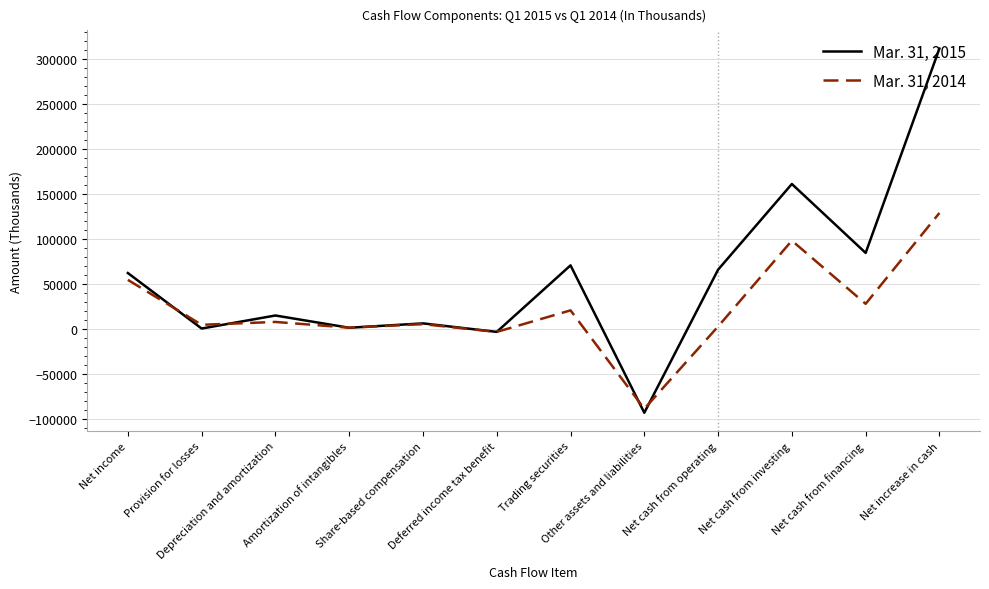

What is the average value of the Mar. 31, 2015 series?

56844